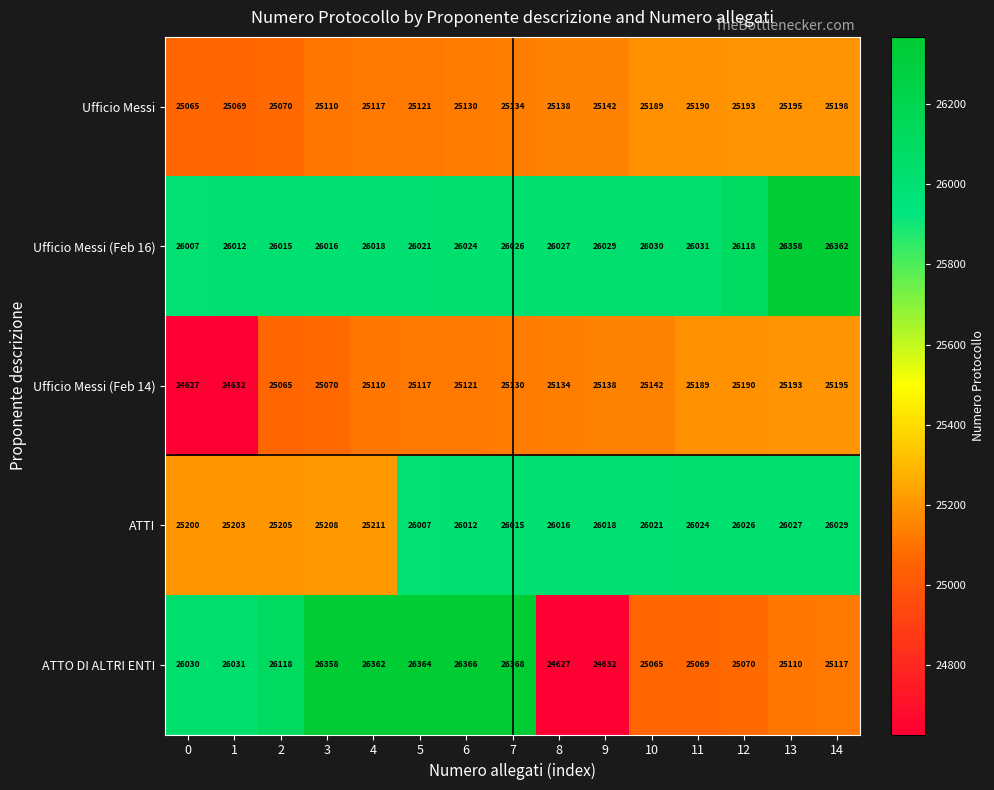

What value does the Ufficio Messi (Feb 14) series have at 1, to the nearest 100?

24600